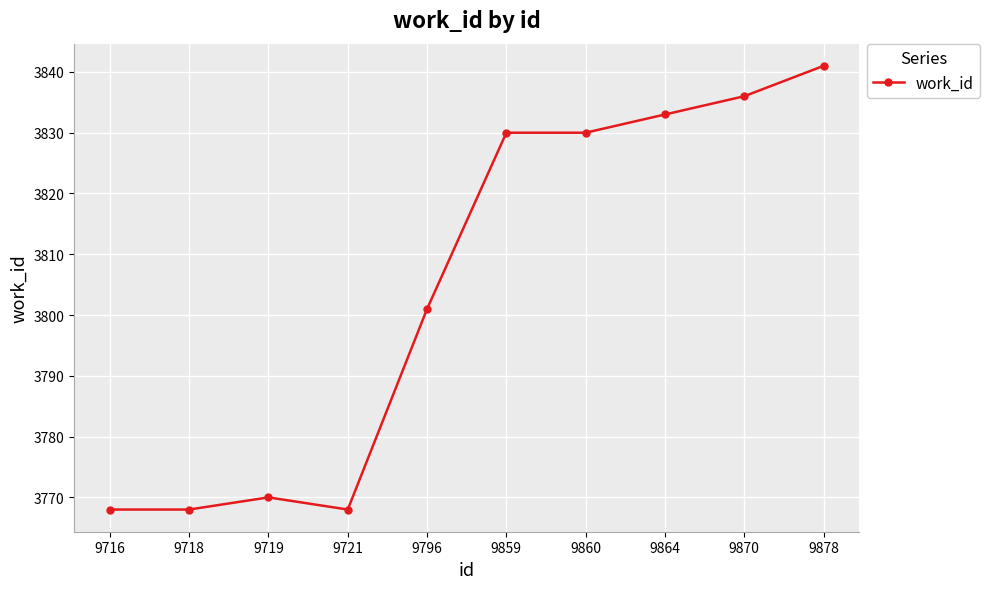

True or false: the data shows 2327 at 9860.

False